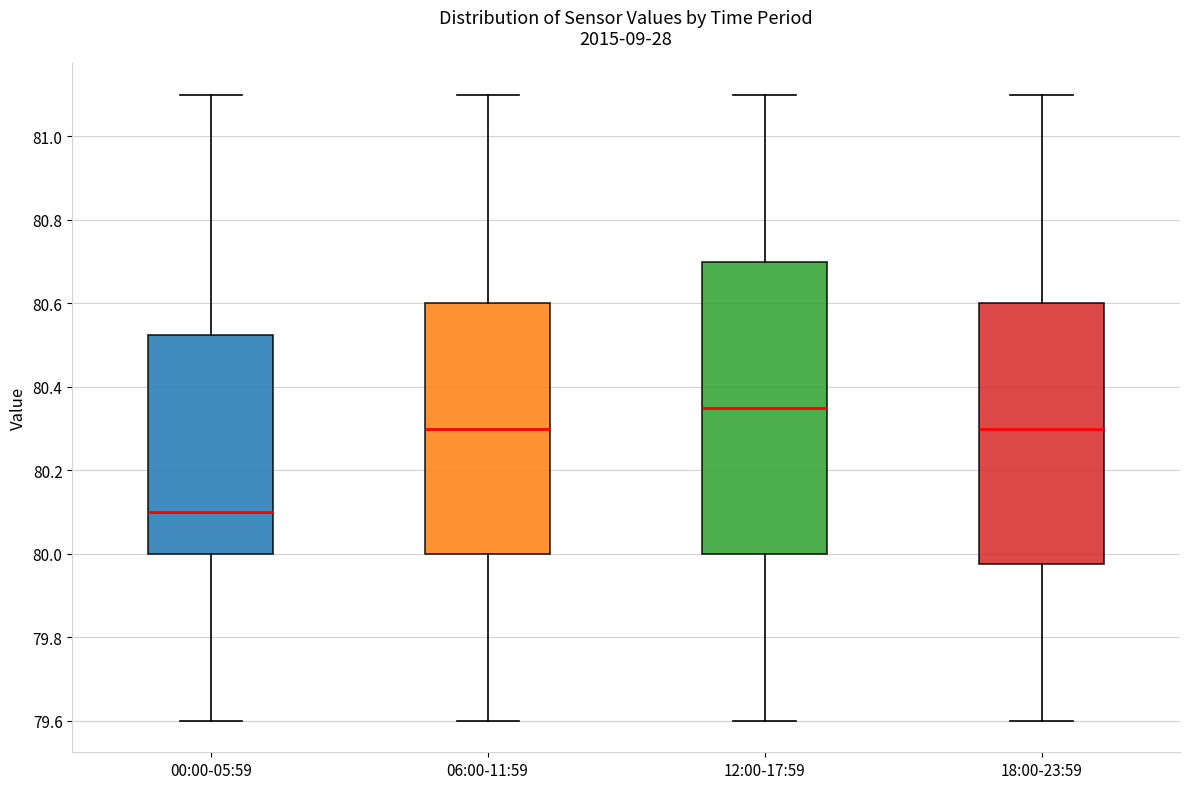

Reading left to right, read every box against the y-axis: the position of its median line, the range the box covers, and the ends of its whiskers. The values are not printed on the chart, so give them approximately, as read against the axis.

00:00-05:59: median 80.10, box 80.00 to 80.52, whiskers 79.60 to 81.10
06:00-11:59: median 80.30, box 80.00 to 80.60, whiskers 79.60 to 81.10
12:00-17:59: median 80.36, box 80.00 to 80.70, whiskers 79.60 to 81.10
18:00-23:59: median 80.30, box 79.98 to 80.60, whiskers 79.60 to 81.10